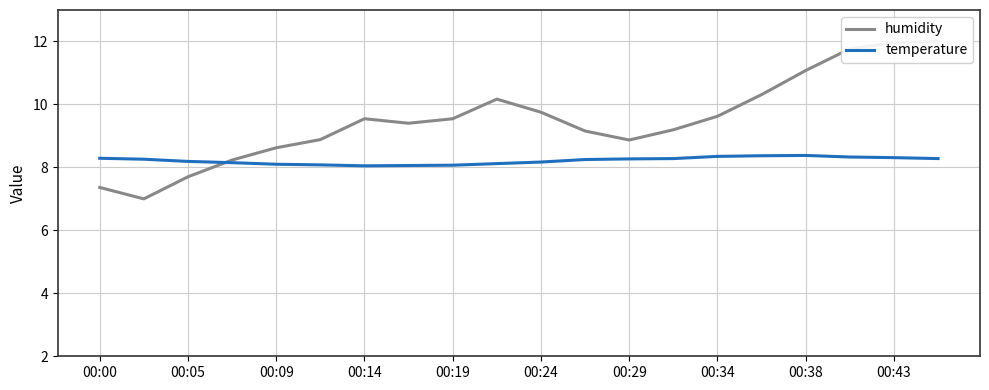

What is the maximum value for temperature?

8.4